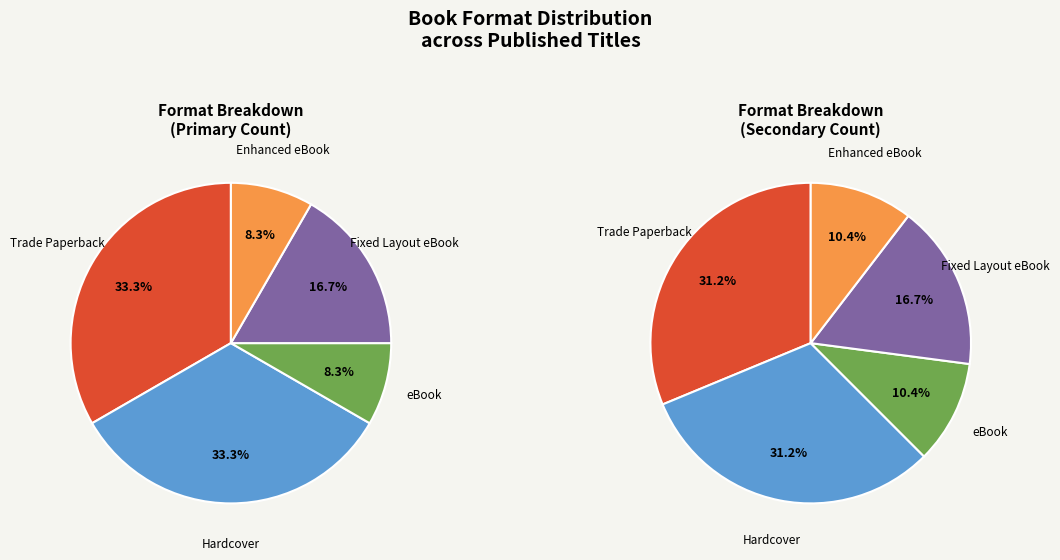

Approximately how many times larger is the value at Fixed Layout eBook compared to Trade Paperback?

0.5